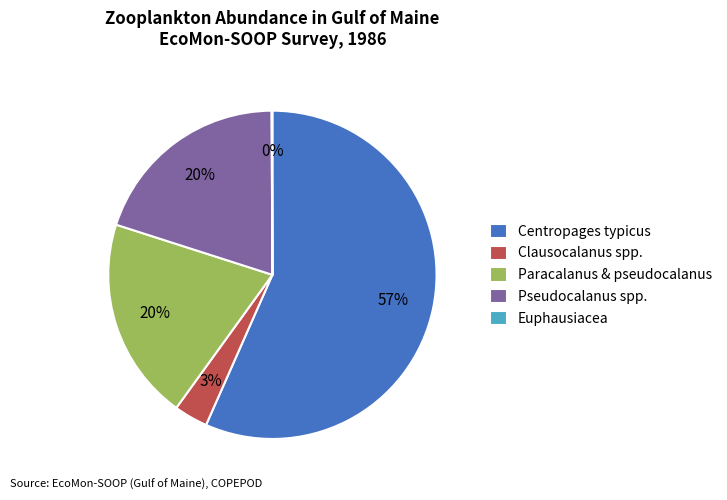

Between Pseudocalanus spp. and Clausocalanus spp., which is larger?

Pseudocalanus spp.